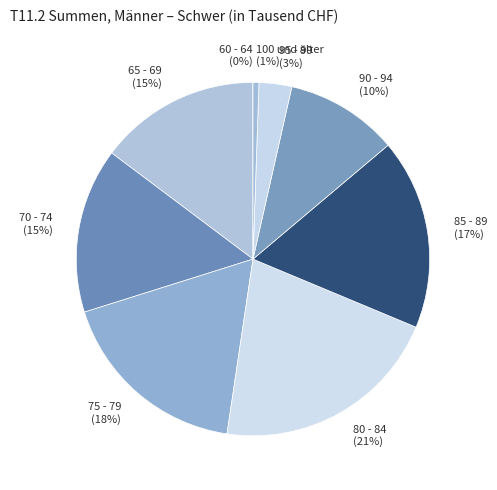

Is the sum of 70 - 74 and 85 - 89 greater than half?

No